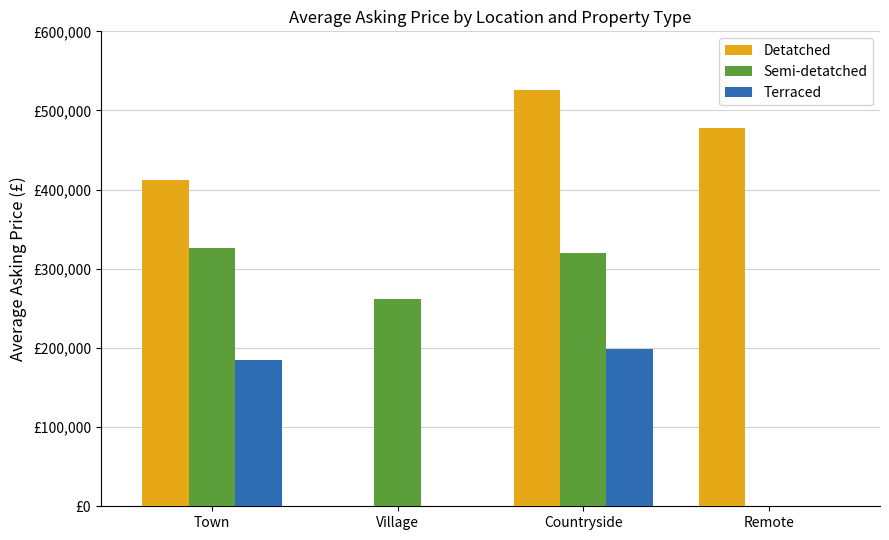

What are all the series names shown in the legend?

Detatched, Semi-detatched, Terraced